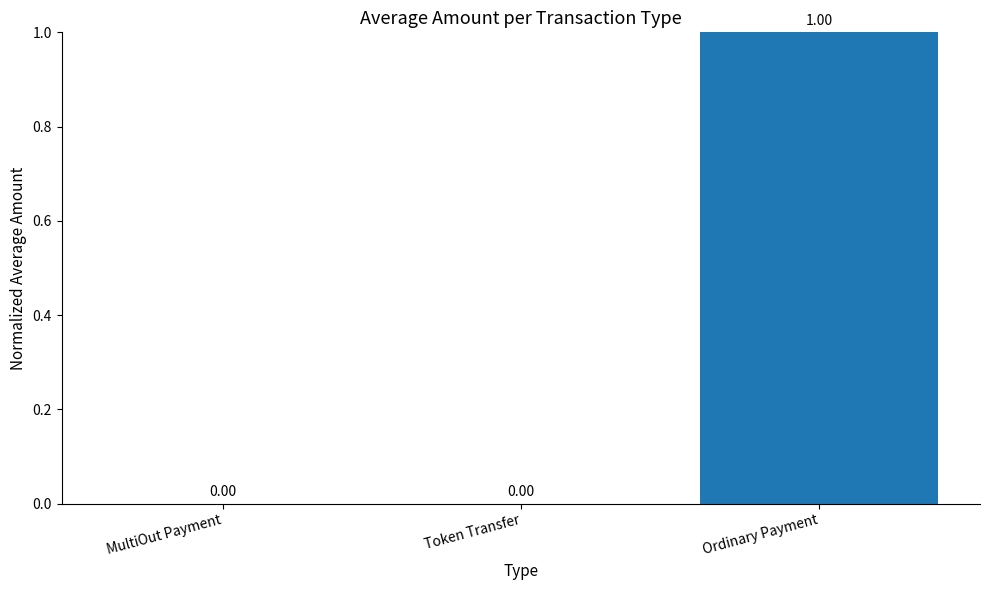

Which has a higher value, Ordinary Payment or Token Transfer?

Ordinary Payment